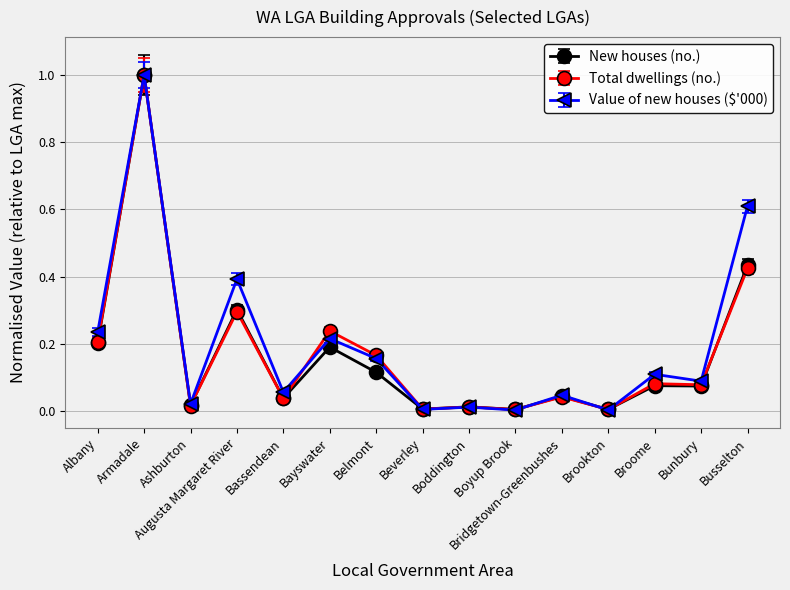

What is the sum of the Total dwellings (no.) values at Busselton and Broome?

0.5